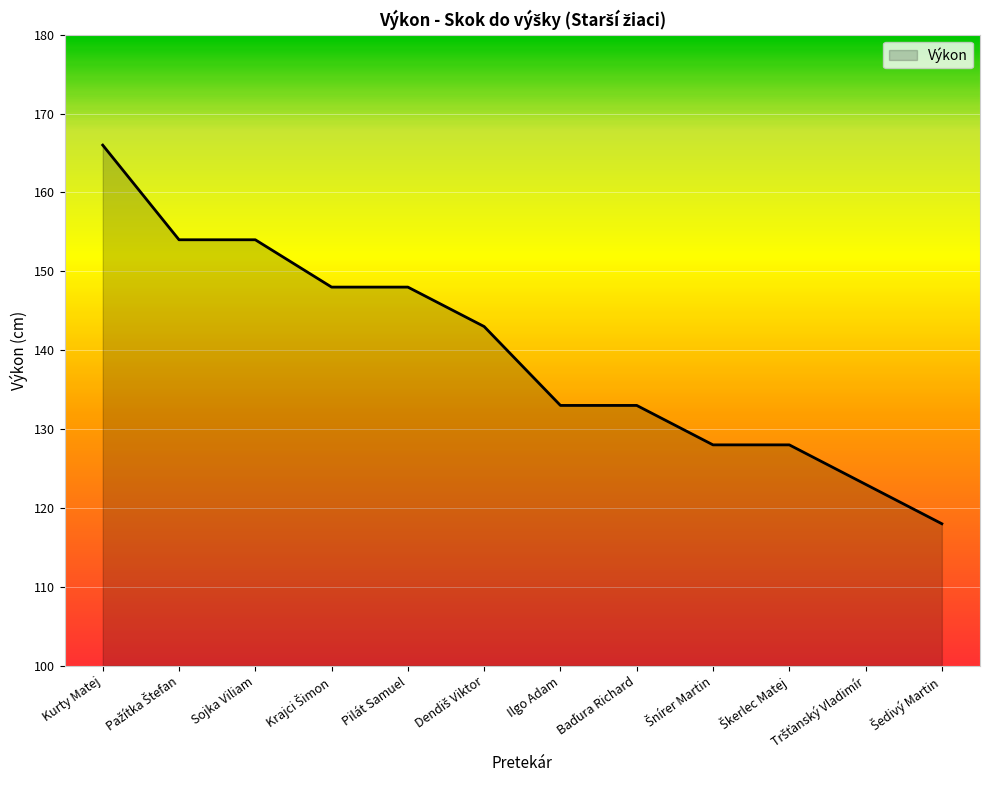

What is the ratio of the value at Ilgo Adam to the value at Kurty Matej?

0.8